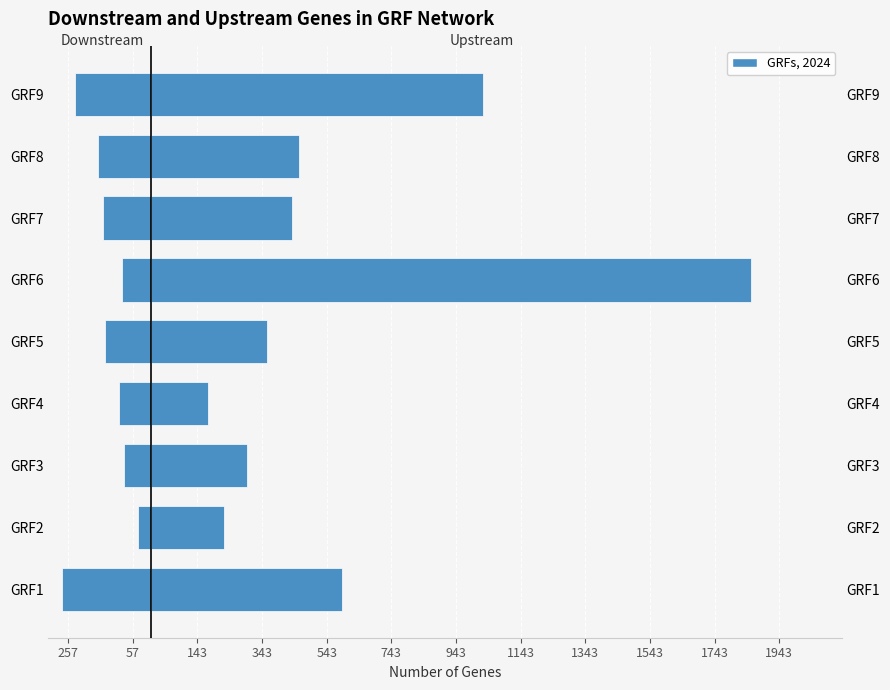

Rank the series by their maximum value, from lowest to highest.

Downstream genes, Upstream genes